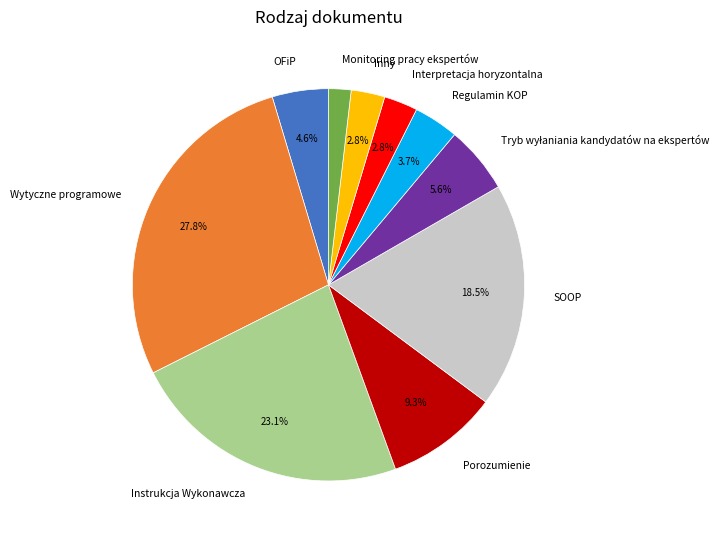

How many slices are in this pie chart?

10